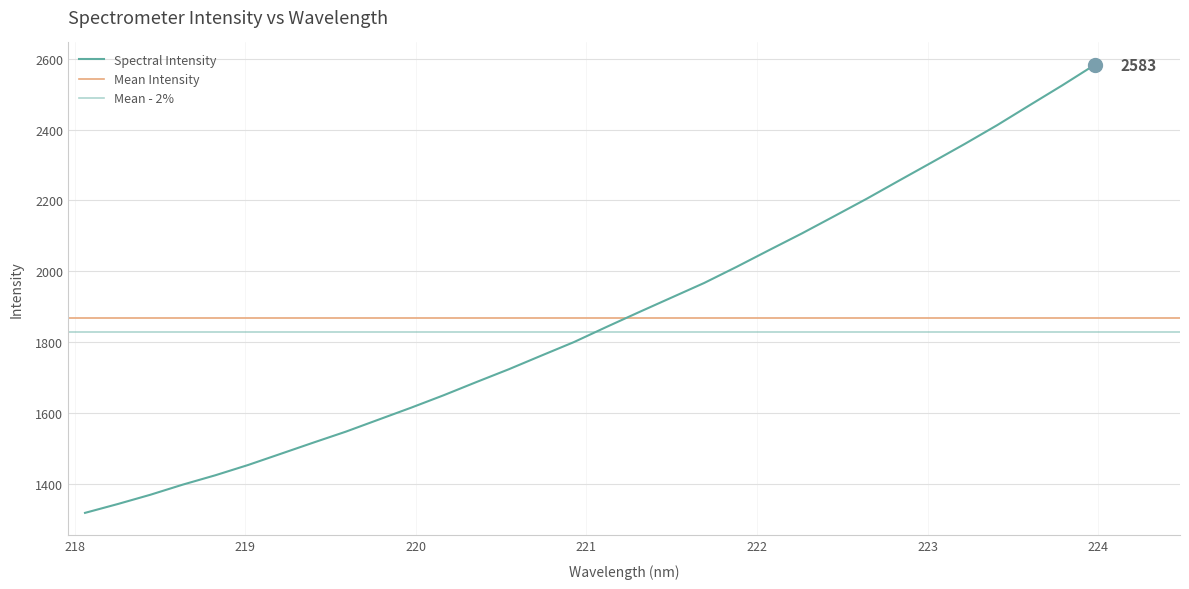

What is the change in value from 219.0156 to 222.8355?

+802.7